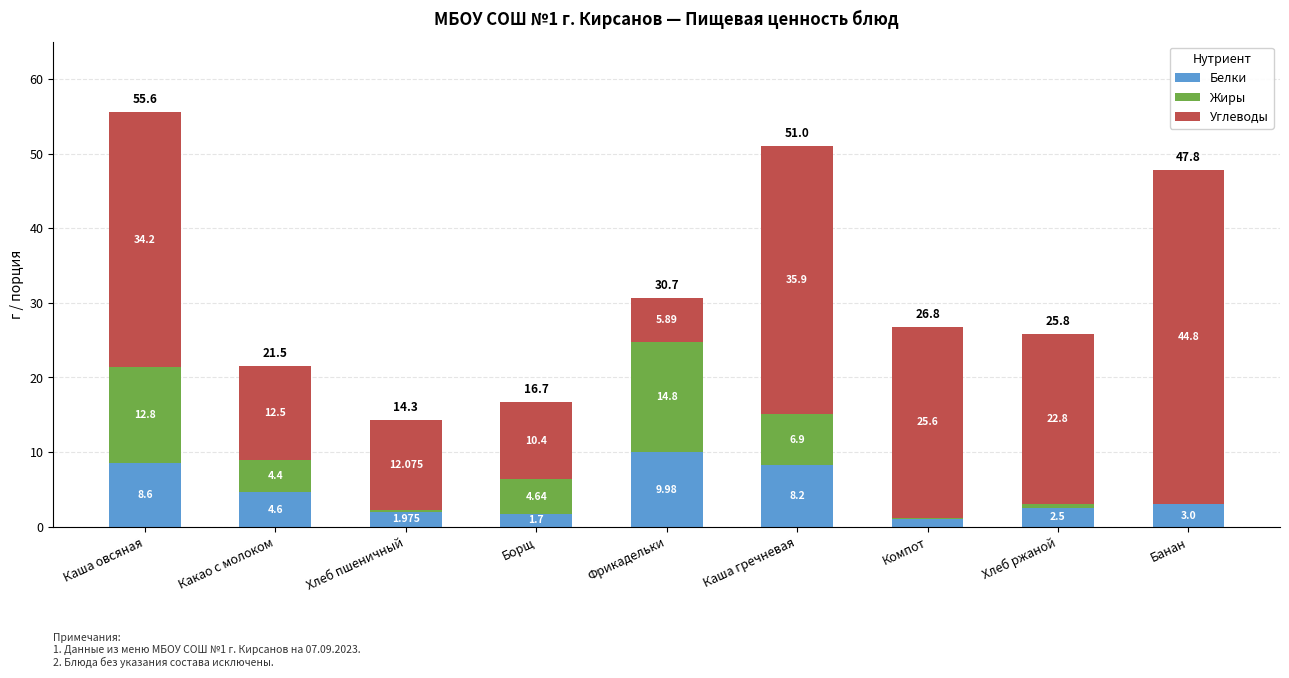

At which label is Белки closest to 5?

Какао с молоком